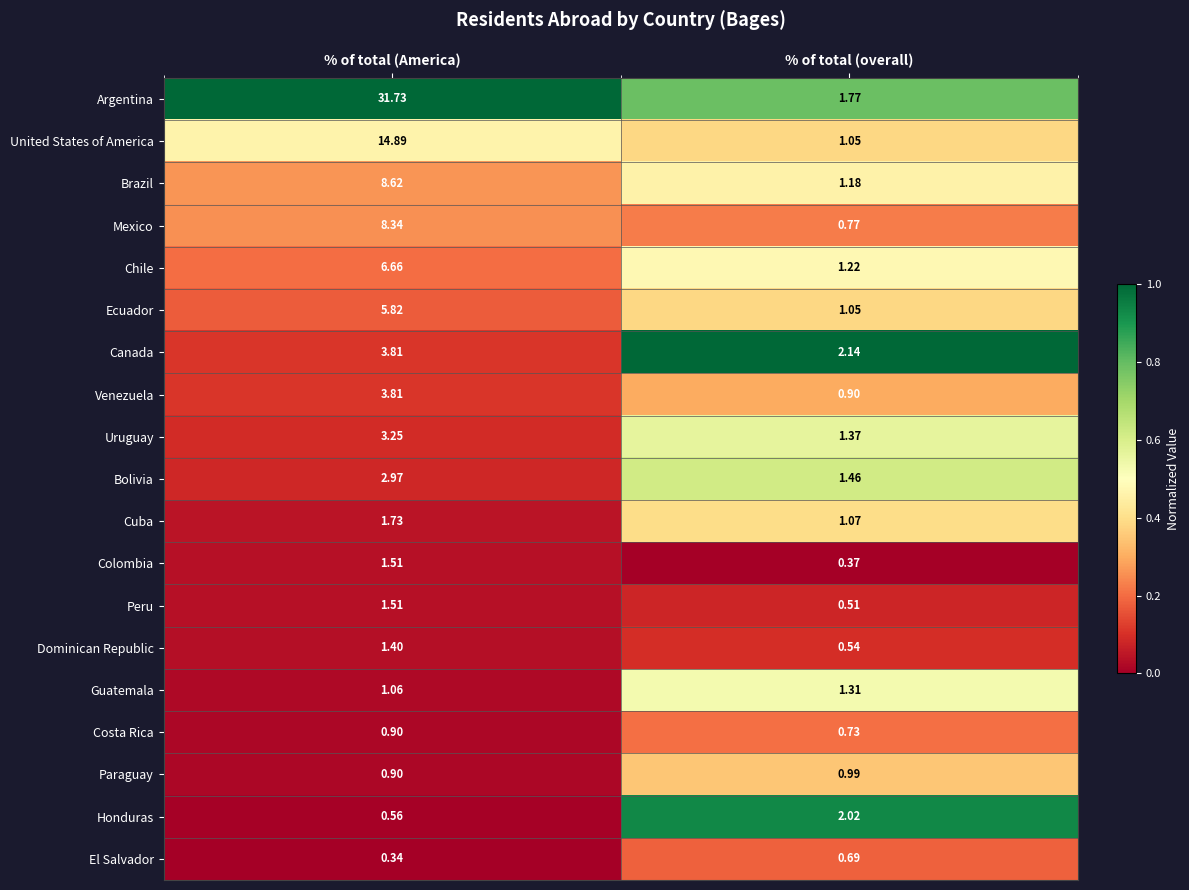

Where is Dominican Republic nearest to the value 0?

% of total (overall)